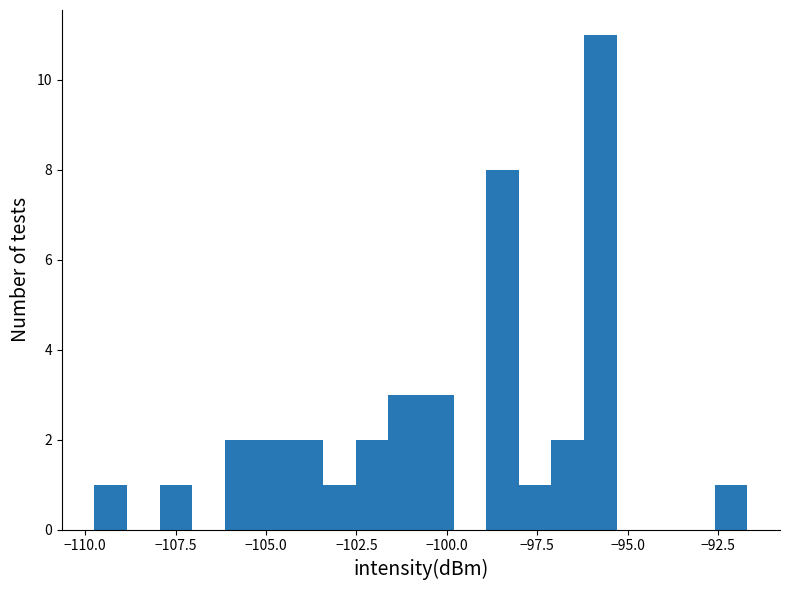

Around what value on the x-axis is the tallest bar? Give the approximate position of its centre, as read against the axis.

-96.0